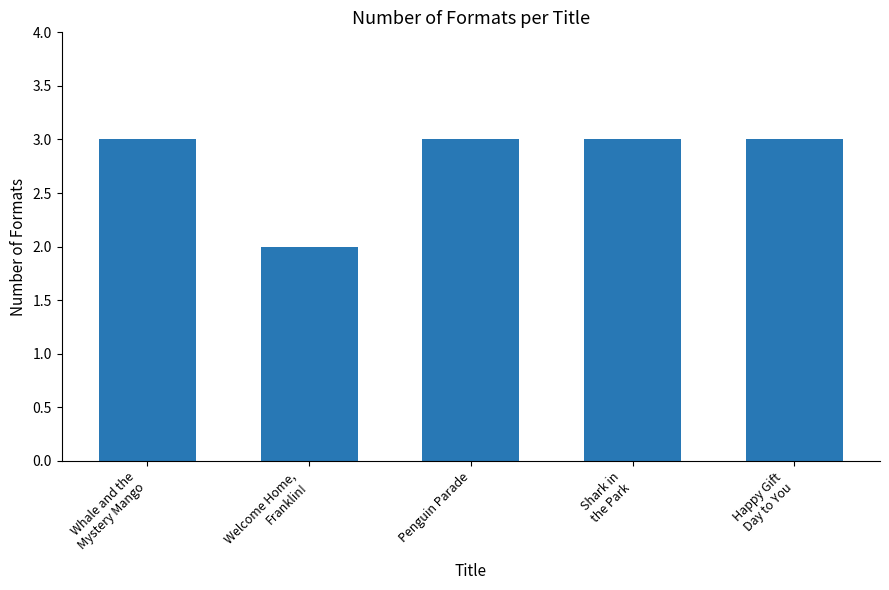

How many categories are shown in the chart?

5